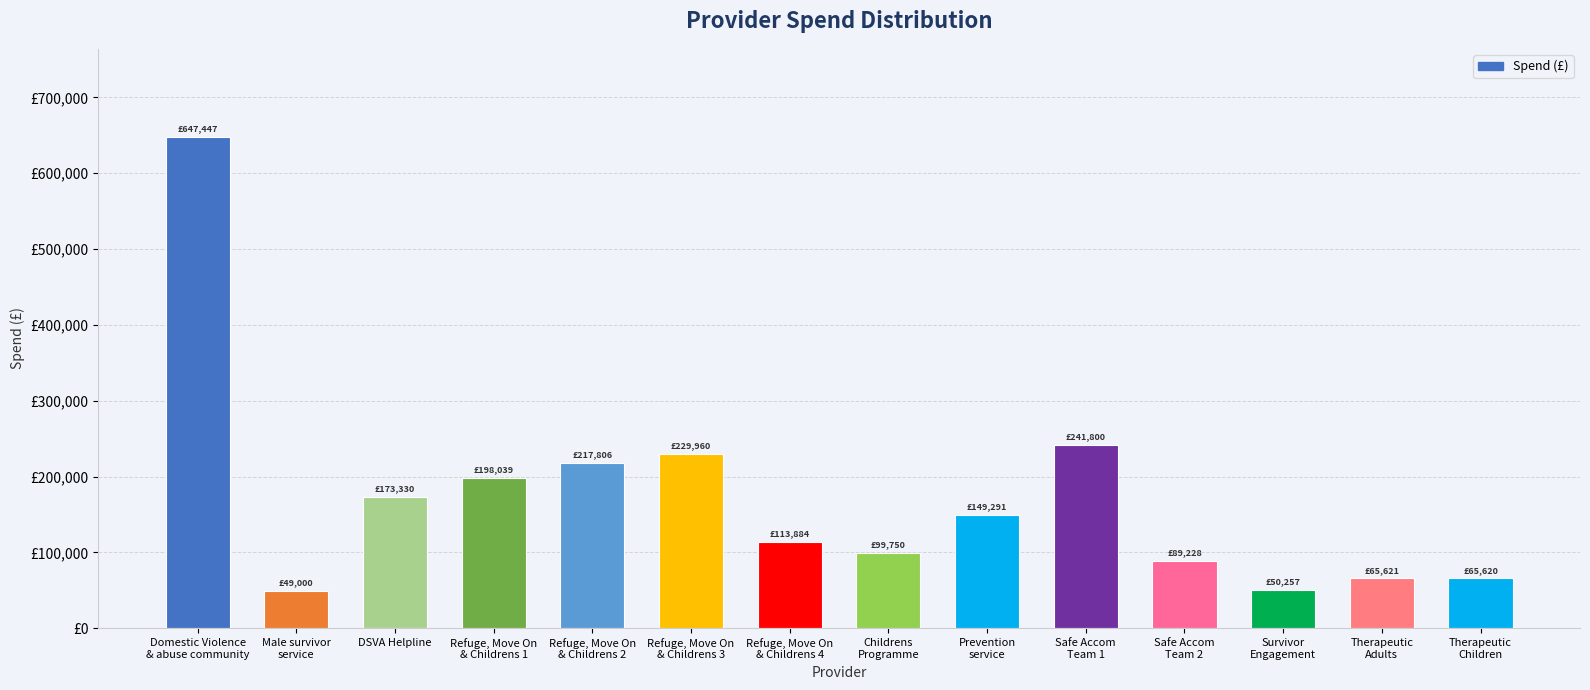

Which category has the lowest value across all series?

Male survivor
service